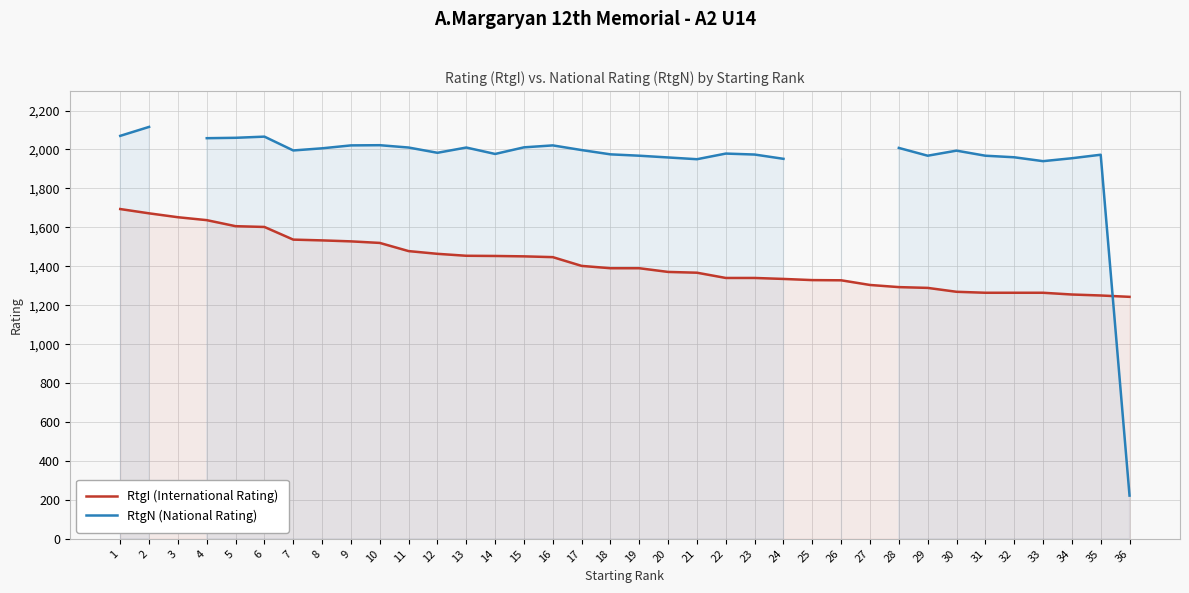

What is the spread (max minus min) of values at 23?

634.0